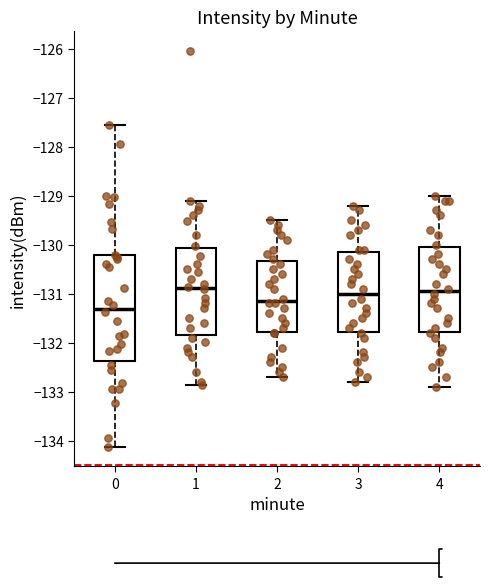

Reading left to right, read every box against the y-axis: the position of its median line, the range the box covers, and the ends of its whiskers. The values are not printed on the chart, so give them approximately, as read against the axis.

0: median -131.3, box -132.4 to -130.2, whiskers -134.1 to -127.6
1: median -130.9, box -131.8 to -130.1, whiskers -132.9 to -129.1
2: median -131.1, box -131.8 to -130.3, whiskers -132.7 to -129.5
3: median -131.0, box -131.8 to -130.1, whiskers -132.8 to -129.2
4: median -130.9, box -131.8 to -130.0, whiskers -132.9 to -129.0